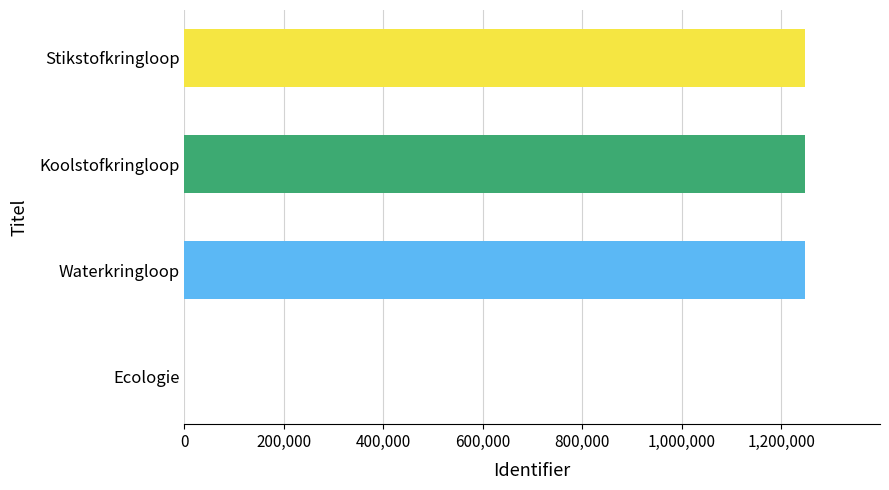

What is the sum of the values at Koolstofkringloop and Stikstofkringloop?

2496629